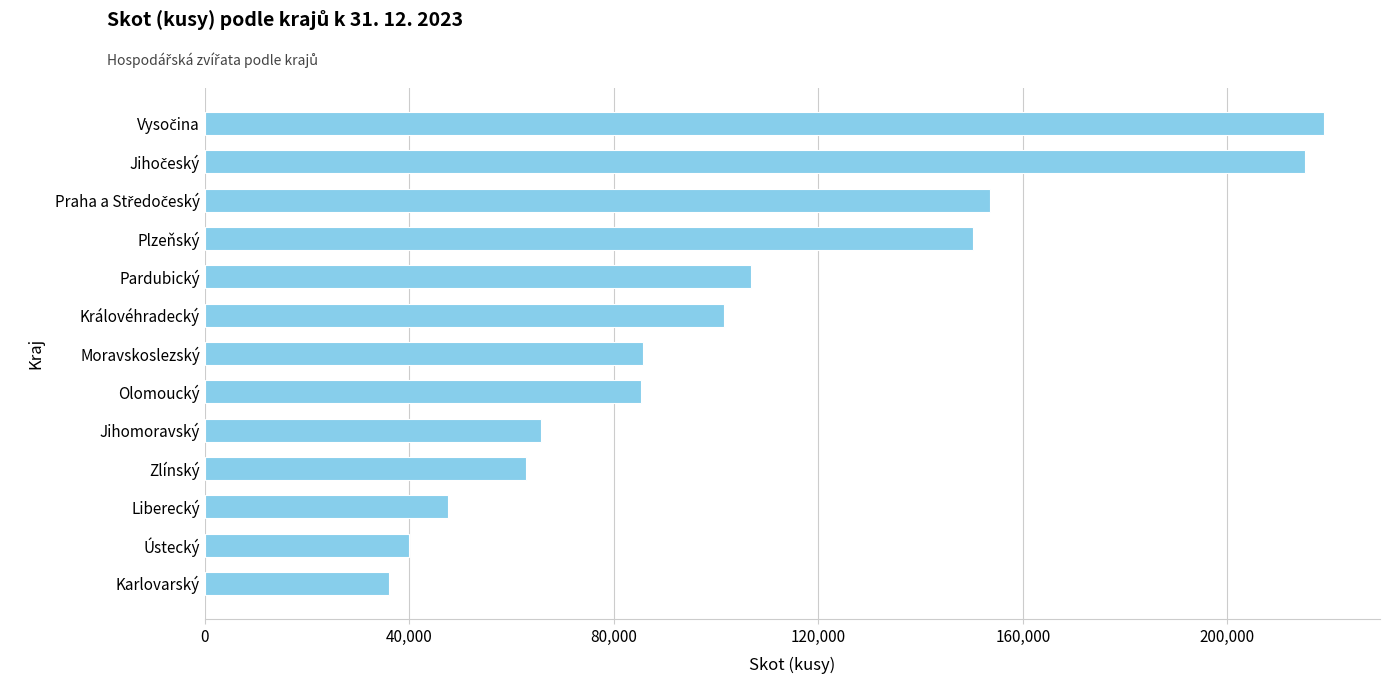

True or false: the data shows 266863 at Plzeňský.

False